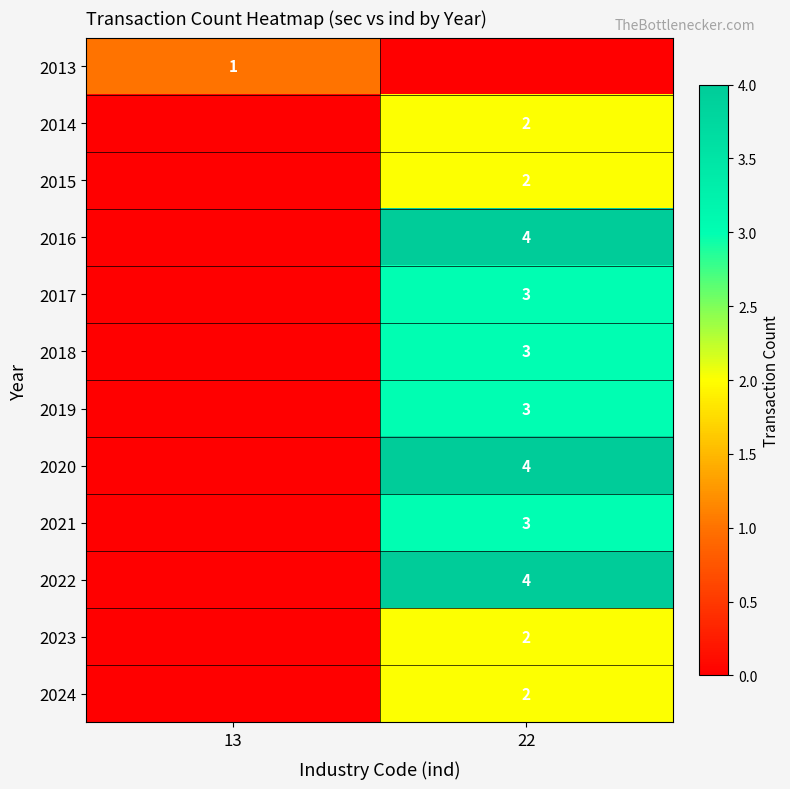

The 2021 series shows 3 at 22. True or false?

True